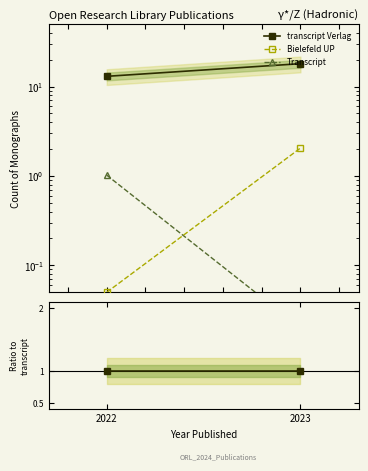

What are all the series names shown in the legend?

transcript Verlag, Bielefeld UP, Transcript